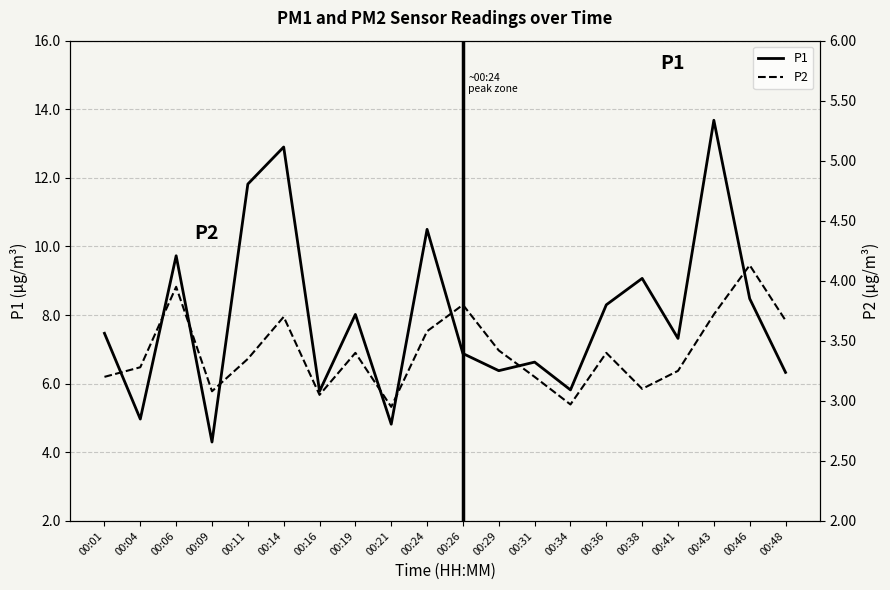

What is the average value of the P2 series?

3.4